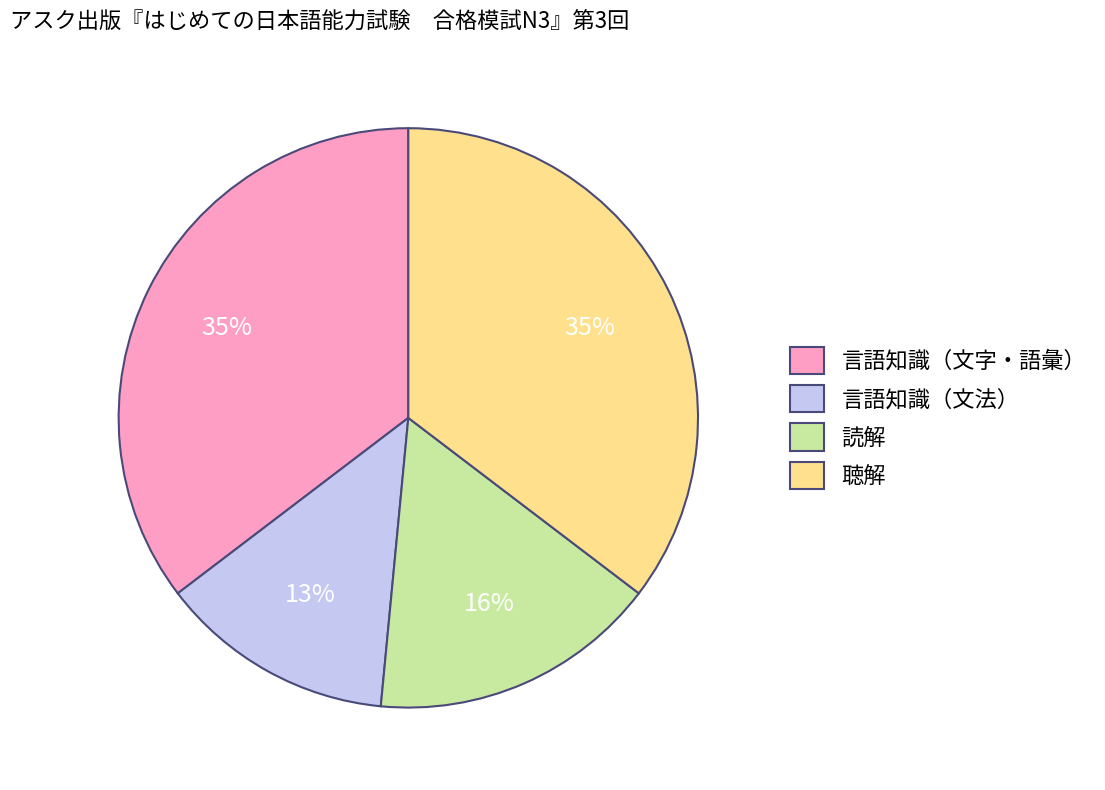

Which slice is the smallest?

言語知識（文法）